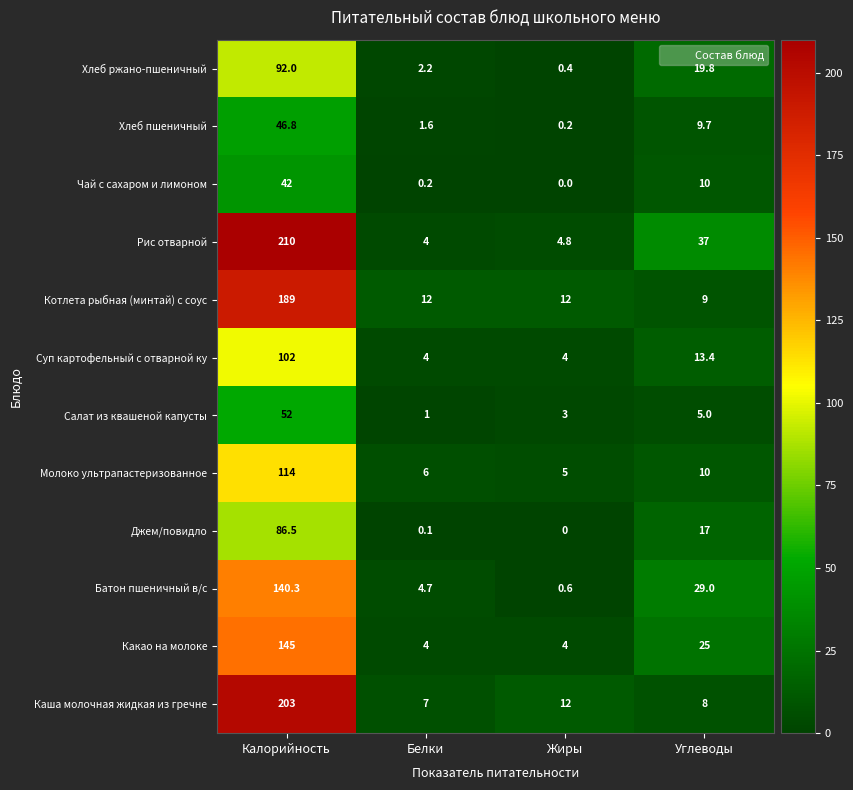

At how many categories does at least one series exceed 83?

1